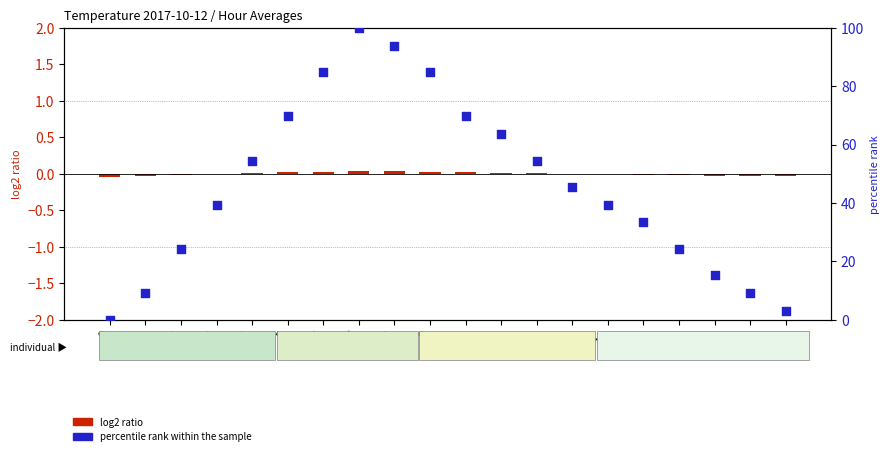

Which series has the largest Y range (max minus min)?

percentile rank within the sample